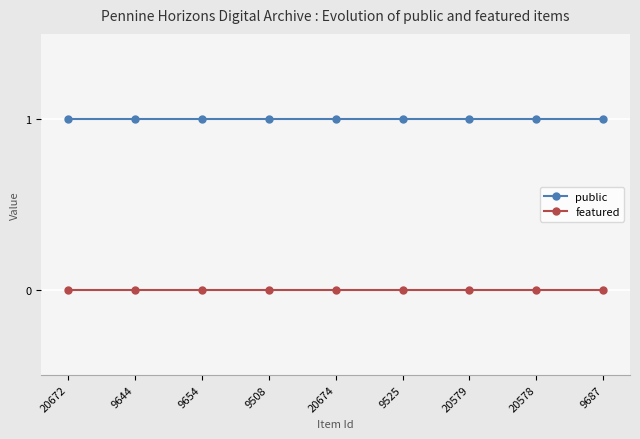

Which series has the largest total across all categories?

public